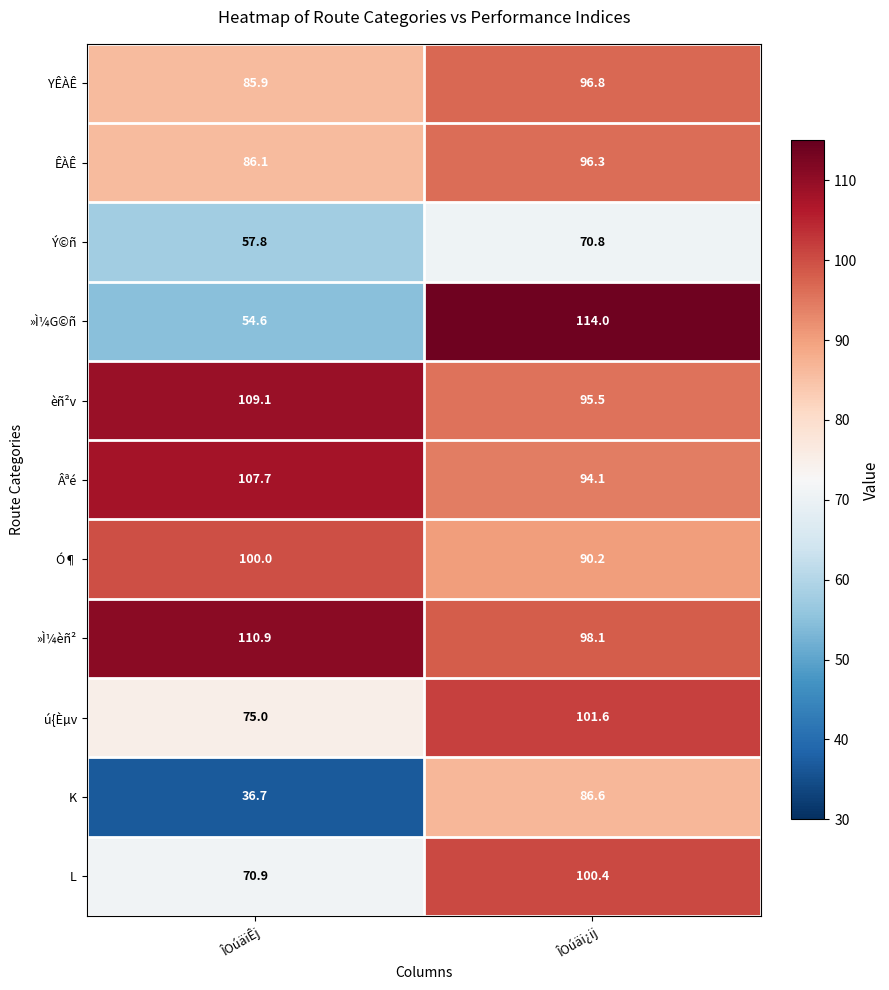

Reading right to left, extract all data points from this chart.

YÊÀÊ: ÎOúäi¿ij=96.8	ÎOúäiÊj=85.9
ÊÀÊ: ÎOúäi¿ij=96.3	ÎOúäiÊj=86.1
Ý©ñ: ÎOúäi¿ij=70.8	ÎOúäiÊj=57.8
»Ì¼G©ñ: ÎOúäi¿ij=114.0	ÎOúäiÊj=54.6
èñ²v: ÎOúäi¿ij=95.5	ÎOúäiÊj=109.1
Âªé: ÎOúäi¿ij=94.1	ÎOúäiÊj=107.7
Ó¶: ÎOúäi¿ij=90.2	ÎOúäiÊj=100.0
»Ì¼èñ²: ÎOúäi¿ij=98.1	ÎOúäiÊj=110.9
ú{Èµv: ÎOúäi¿ij=101.6	ÎOúäiÊj=75.0
K: ÎOúäi¿ij=86.6	ÎOúäiÊj=36.7
L: ÎOúäi¿ij=100.4	ÎOúäiÊj=70.9